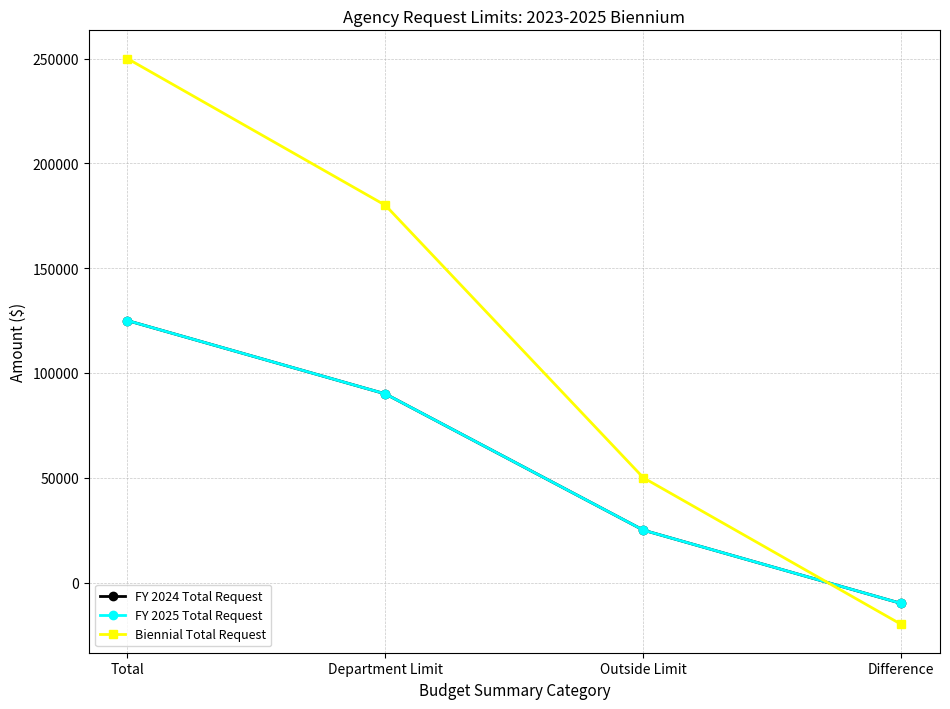

Reading right to left, transcribe all the data shown in this chart.

FY 2024 Total Request: Difference=-10000	Outside Limit=25000	Department Limit=90000	Total=125000
FY 2025 Total Request: Difference=-10000	Outside Limit=25000	Department Limit=90000	Total=125000
Biennial Total Request: Difference=-20000	Outside Limit=50000	Department Limit=180000	Total=250000